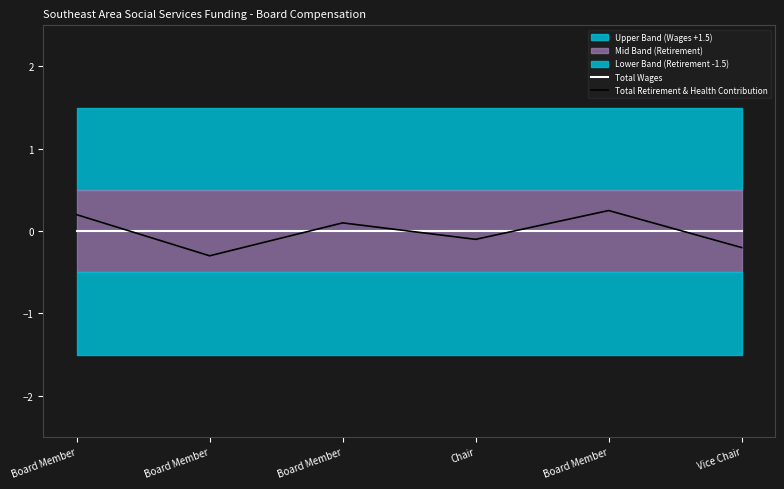

Which has a higher value, Board Member or Vice Chair?

Board Member